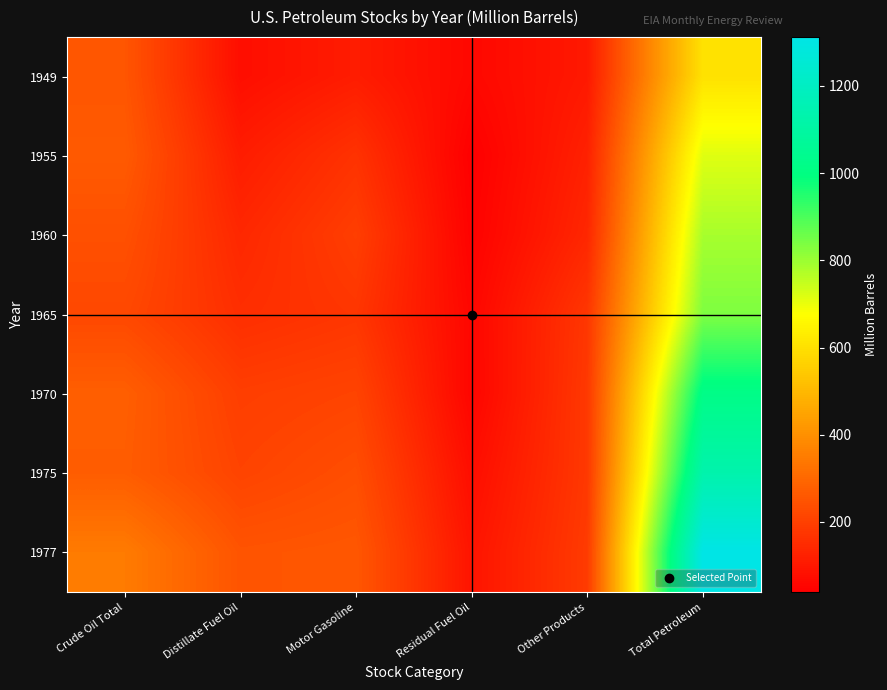

Reading left to right, transcribe all the data shown in this chart.

1949: Crude Oil Total=253.4	Distillate Fuel Oil=75.4	Motor Gasoline=110.4	Residual Fuel Oil=60.2	Other Products=102.5	Total Petroleum=603.1
1955: Crude Oil Total=265.6	Distillate Fuel Oil=111.3	Motor Gasoline=165.4	Residual Fuel Oil=39.2	Other Products=122.7	Total Petroleum=714.9
1960: Crude Oil Total=239.8	Distillate Fuel Oil=138.5	Motor Gasoline=194.8	Residual Fuel Oil=44.9	Other Products=137.2	Total Petroleum=784.6
1965: Crude Oil Total=220.3	Distillate Fuel Oil=155.4	Motor Gasoline=174.7	Residual Fuel Oil=56.2	Other Products=175.8	Total Petroleum=836.3
1970: Crude Oil Total=276.4	Distillate Fuel Oil=195.3	Motor Gasoline=209.3	Residual Fuel Oil=54.0	Other Products=181.3	Total Petroleum=1017.9
1975: Crude Oil Total=271.4	Distillate Fuel Oil=208.8	Motor Gasoline=235.0	Residual Fuel Oil=74.1	Other Products=180.8	Total Petroleum=1133.0
1977: Crude Oil Total=347.7	Distillate Fuel Oil=250.3	Motor Gasoline=257.6	Residual Fuel Oil=90.0	Other Products=187.0	Total Petroleum=1311.9